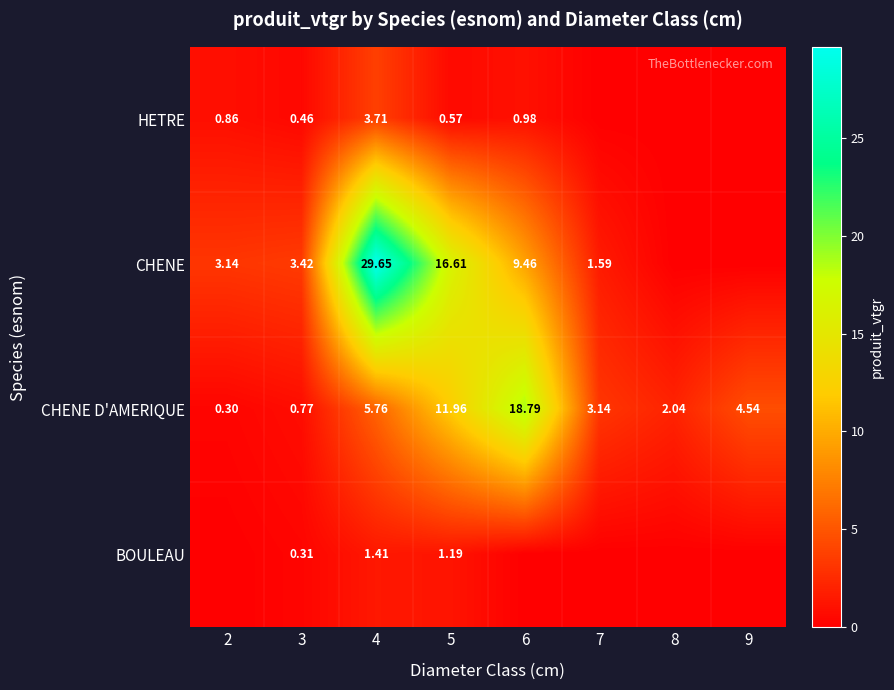

Which series changed the most between 3 and 8?

CHENE